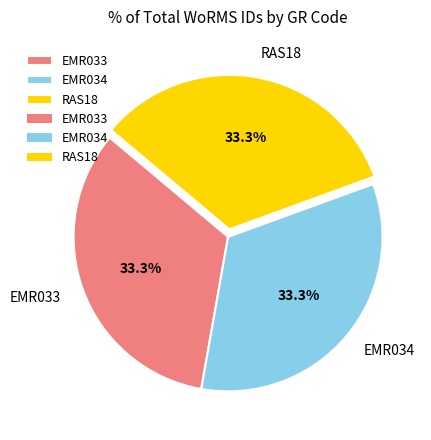

The RAS18 slice represents 41% of the pie. True or false?

False